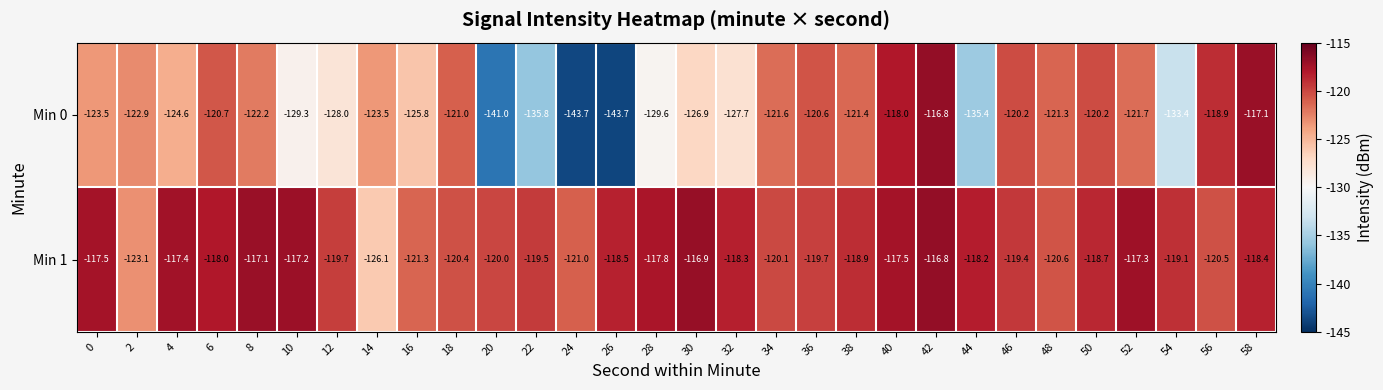

At which category is the sum across all series the highest?

42